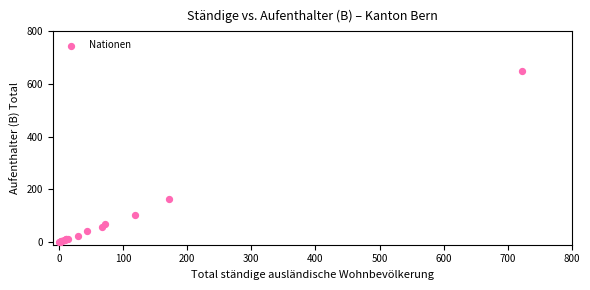

What Y value in the scatter plot is closest to 324?

162